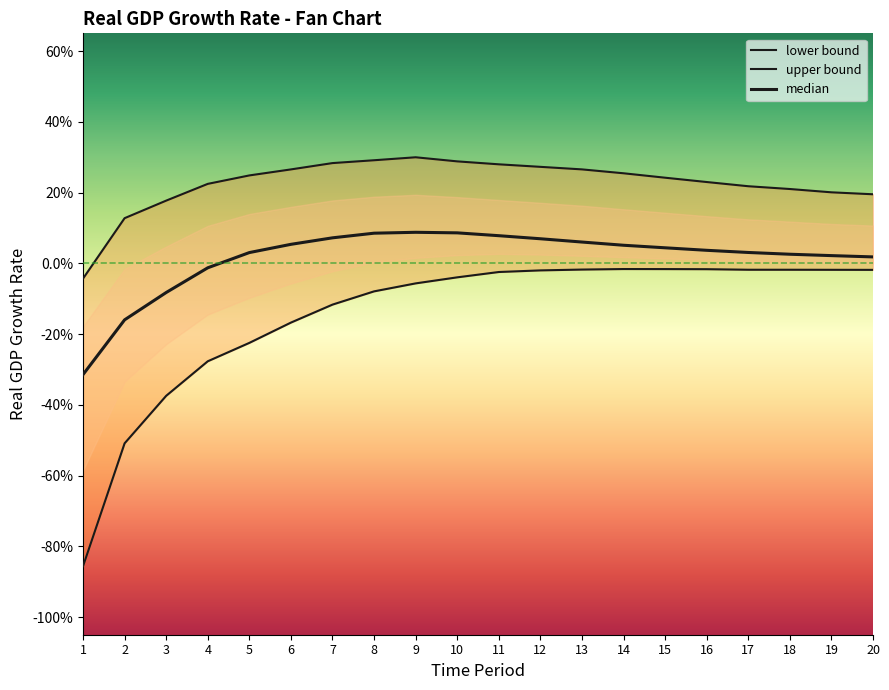

Reading left to right, extract all data points from this chart.

lower bound: 1=-0.9	2=-0.5	3=-0.4	4=-0.3	5=-0.2	6=-0.2	7=-0.1	8=-0.1	9=-0.1	10=-0.0	11=-0.0	12=-0.0	13=-0.0	14=-0.0	15=-0.0	16=-0.0	17=-0.0	18=-0.0	19=-0.0	20=-0.0
median: 1=-0.3	2=-0.2	3=-0.1	4=-0.0	5=0.0	6=0.1	7=0.1	8=0.1	9=0.1	10=0.1	11=0.1	12=0.1	13=0.1	14=0.1	15=0.0	16=0.0	17=0.0	18=0.0	19=0.0	20=0.0
upper bound: 1=-0.0	2=0.1	3=0.2	4=0.2	5=0.2	6=0.3	7=0.3	8=0.3	9=0.3	10=0.3	11=0.3	12=0.3	13=0.3	14=0.3	15=0.2	16=0.2	17=0.2	18=0.2	19=0.2	20=0.2